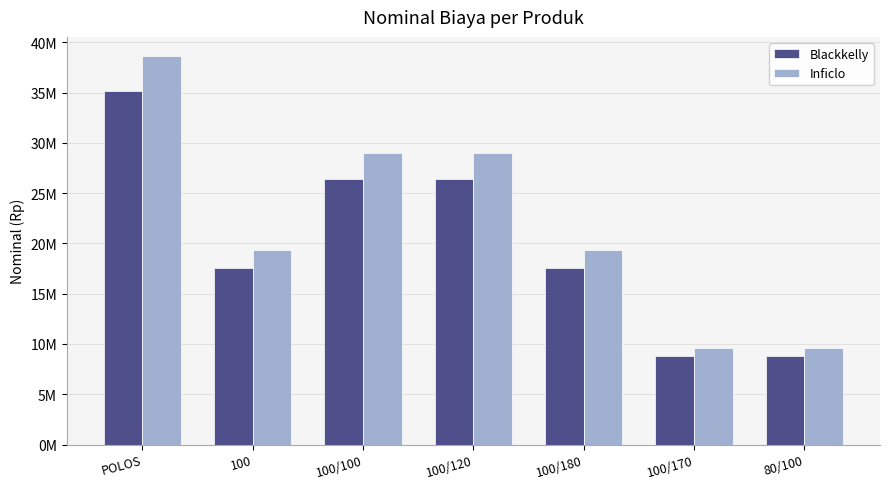

Are the bars horizontal?

No